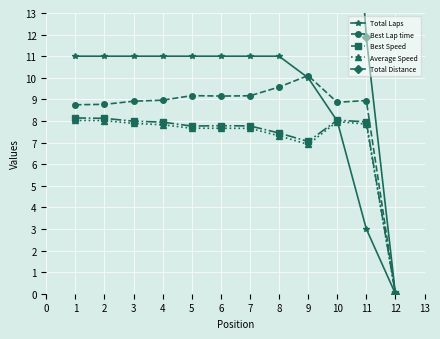

Is the value of Best Speed at 5 greater than the value of Best Lap time at 9?

No